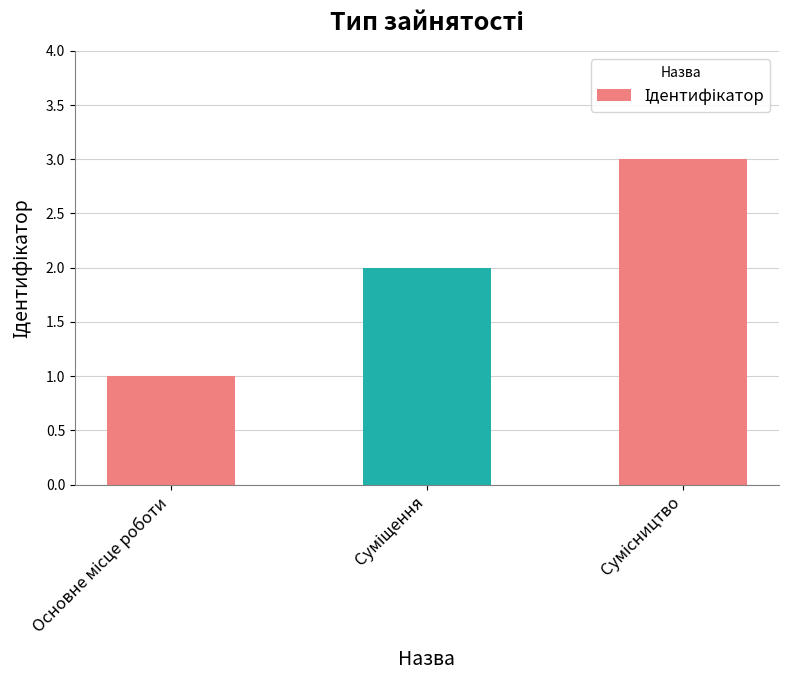

How many values are below 2?

1